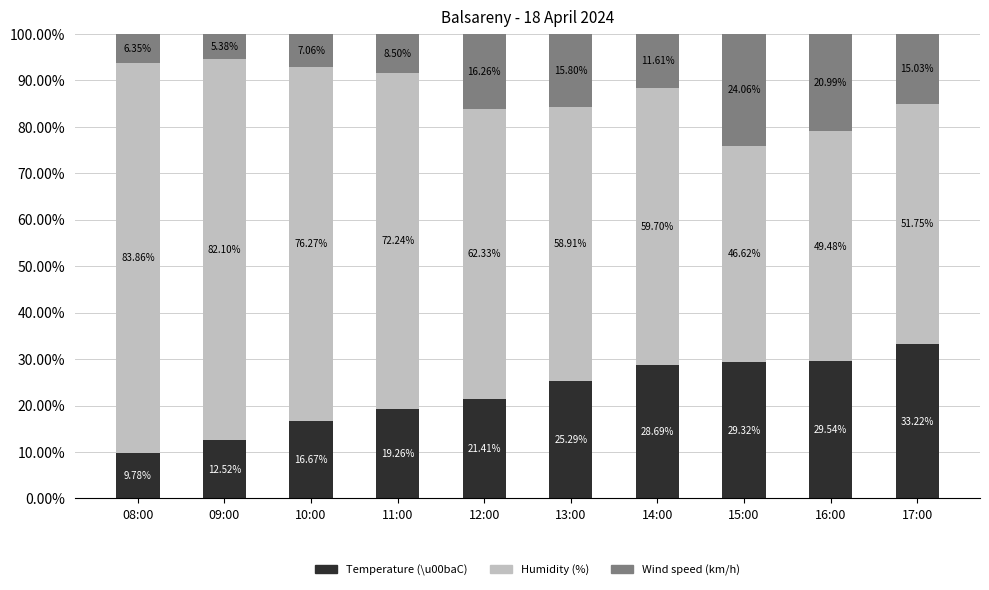

How many values in the Temperature (\u00baC) series exceed 25?

5